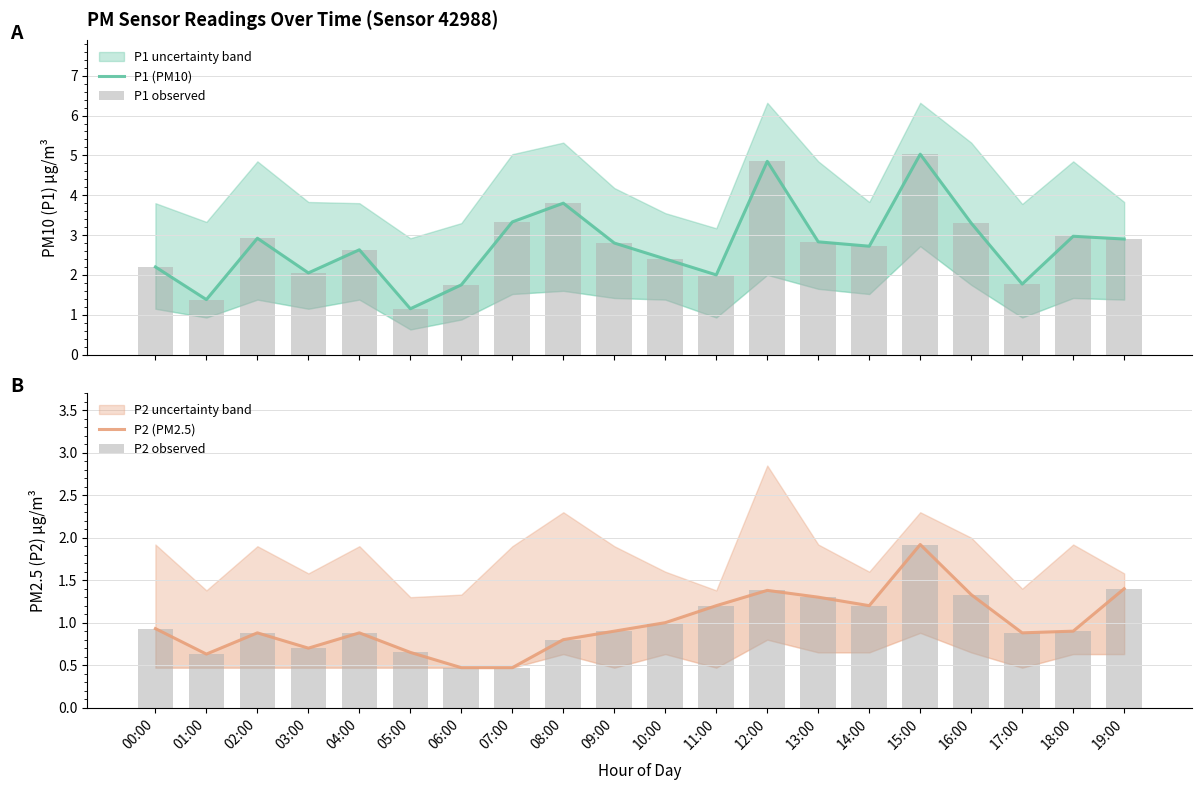

How many groups of bars are there?

20